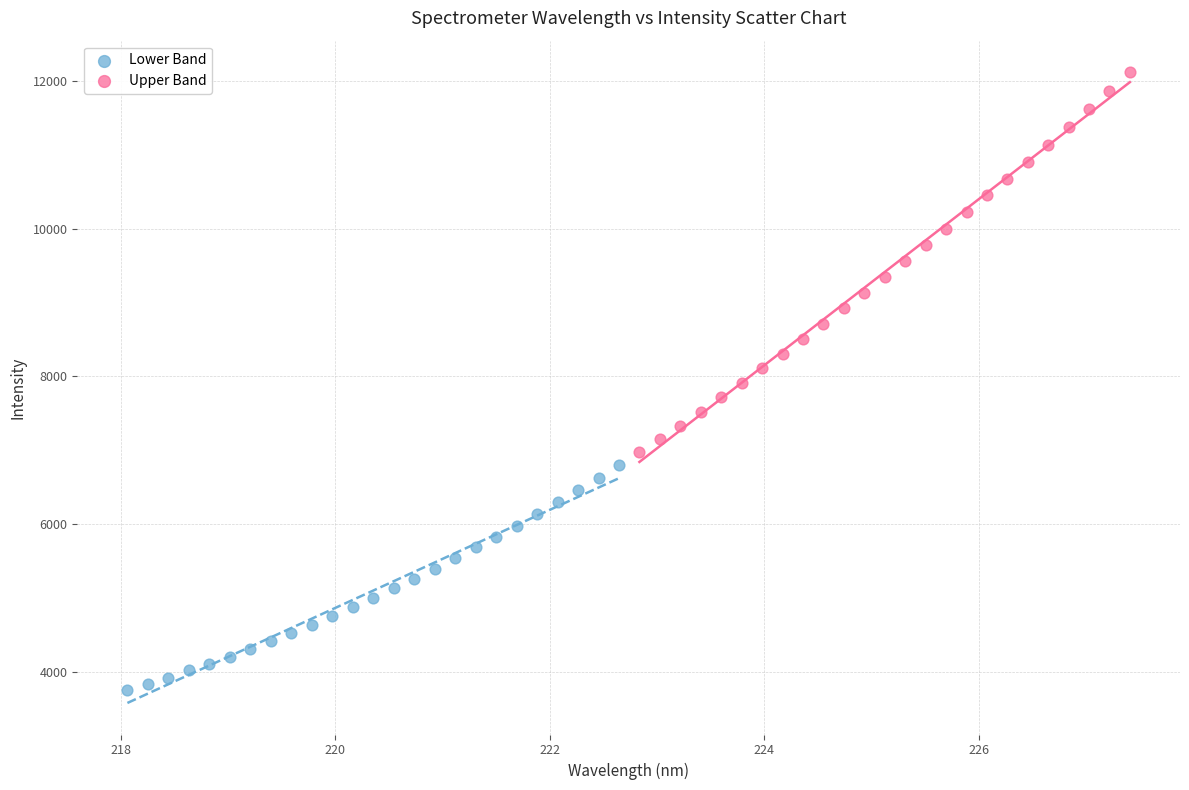

Which series contains the lowest Y value?

Lower Band